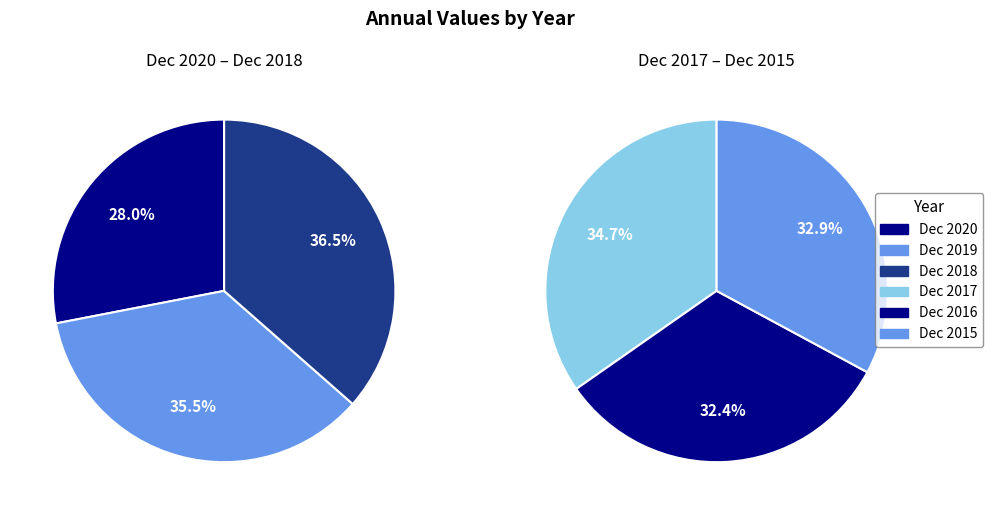

Is it true that Dec 2015 is 31% of the pie?

False